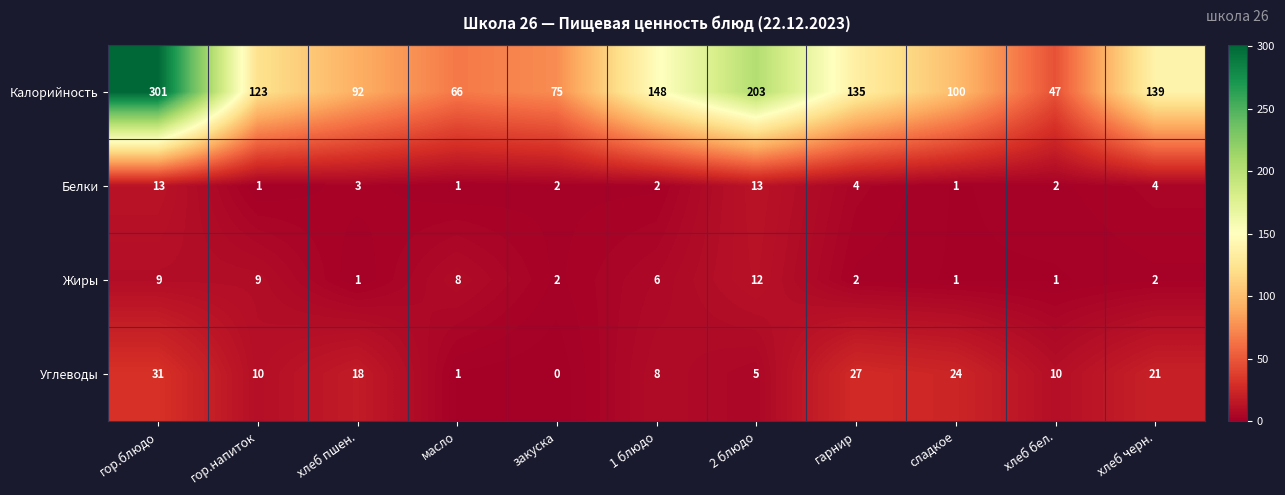

What is the total value across all series at хлеб бел.?

60